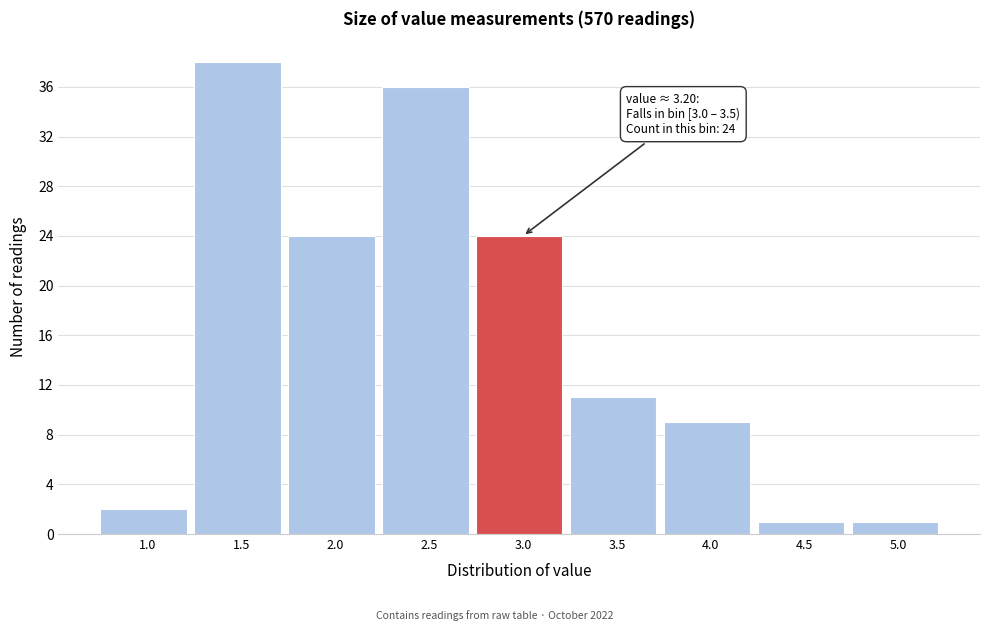

Reading left to right, what are all the values shown in this chart?

1.0=2	1.5=38	2.0=24	2.5=36	3.0=24	3.5=11	4.0=9	4.5=1	5.0=1